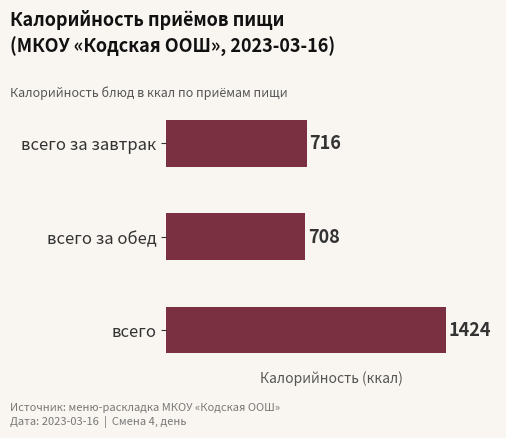

Rank the categories by value from highest to lowest.

всего, всего за завтрак, всего за обед